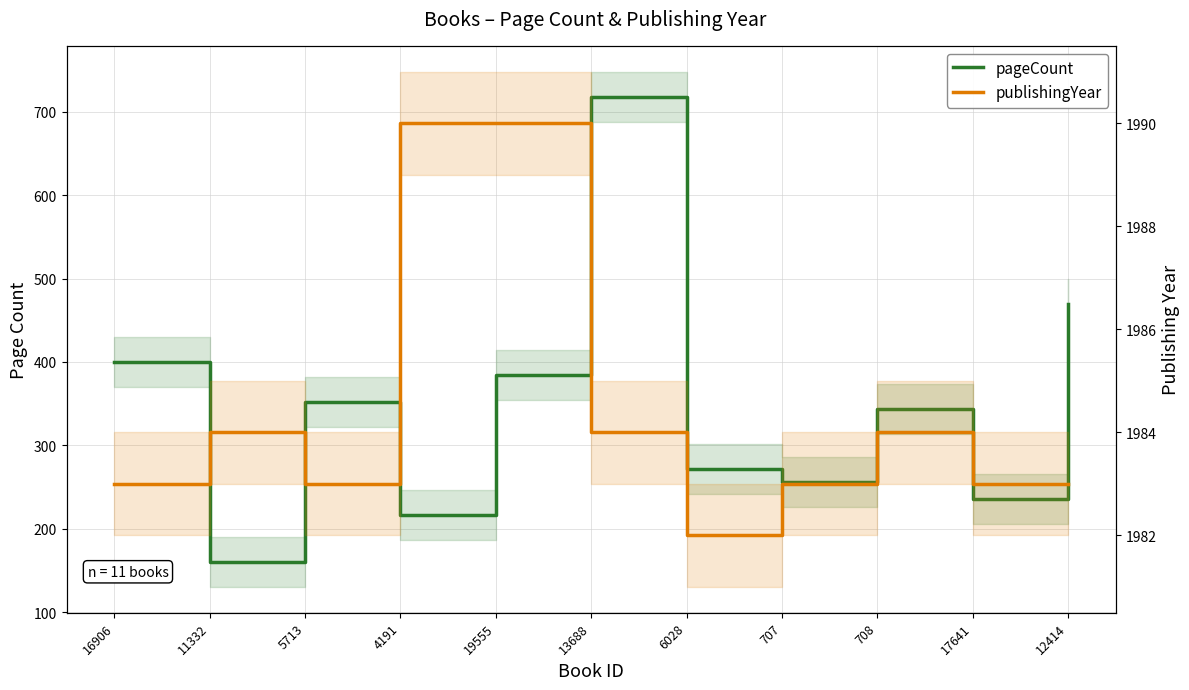

Which series changed the most between 4191 and 13688?

pageCount